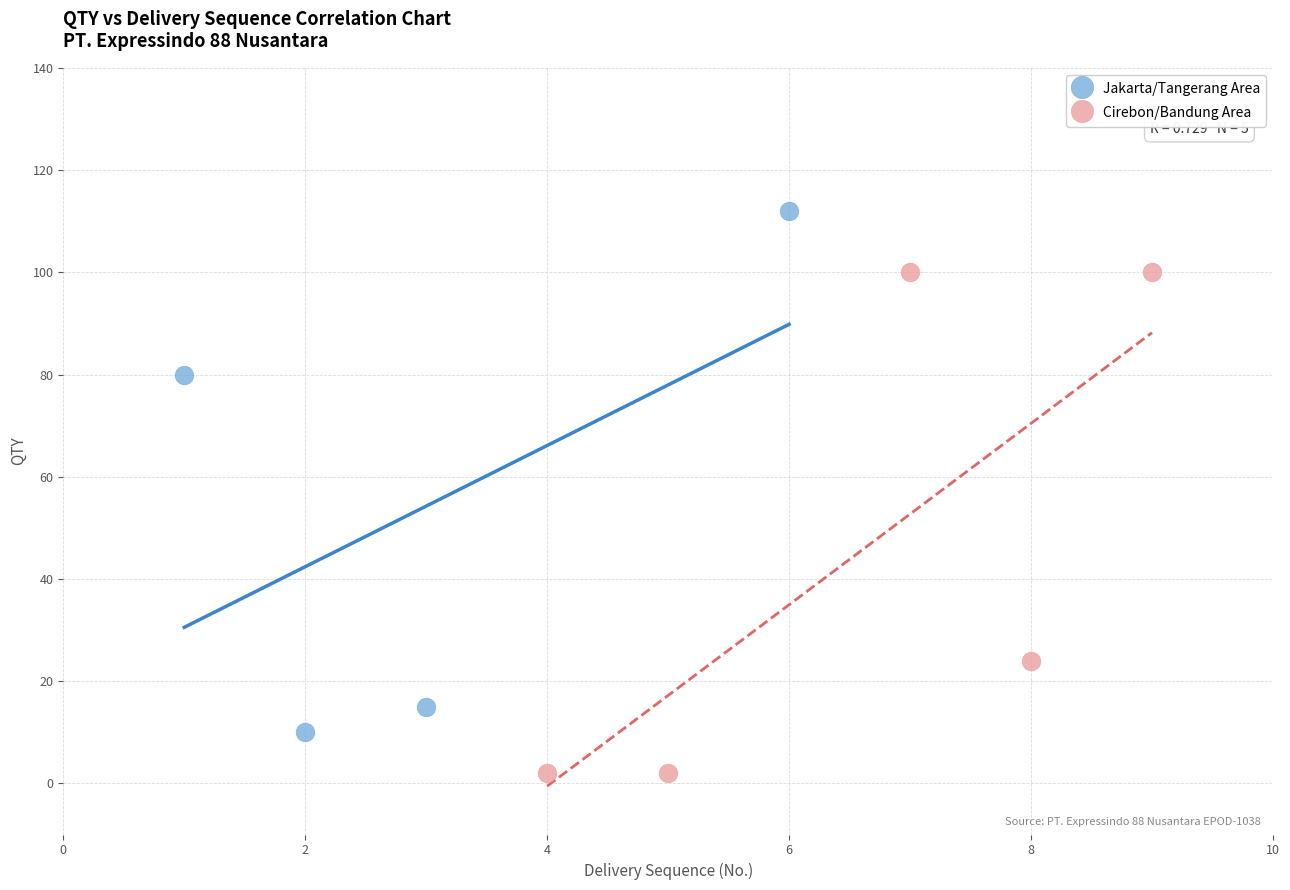

Which series contains the lowest Y value?

Cirebon/Bandung Area